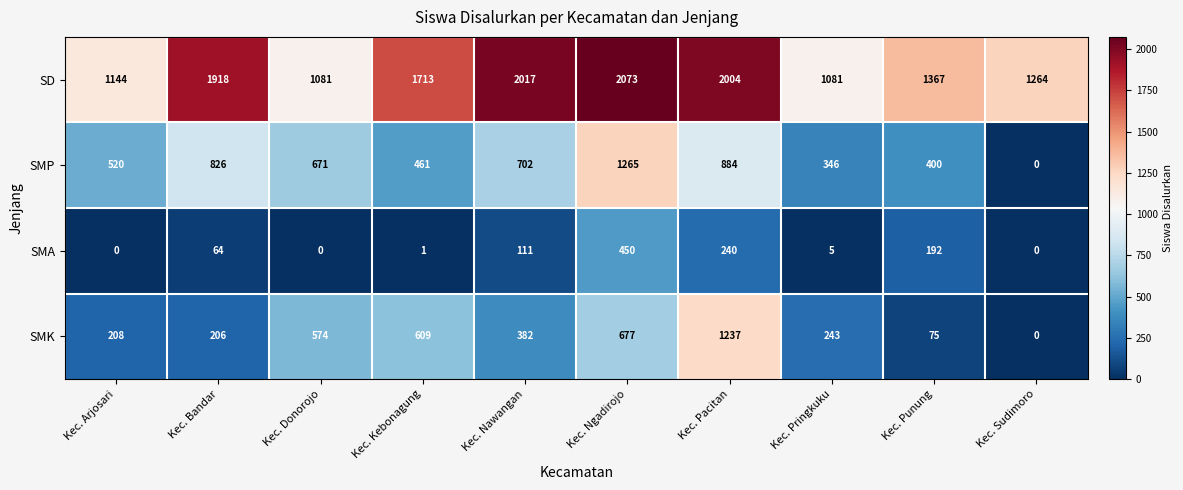

Which series has the largest total across all categories?

SD